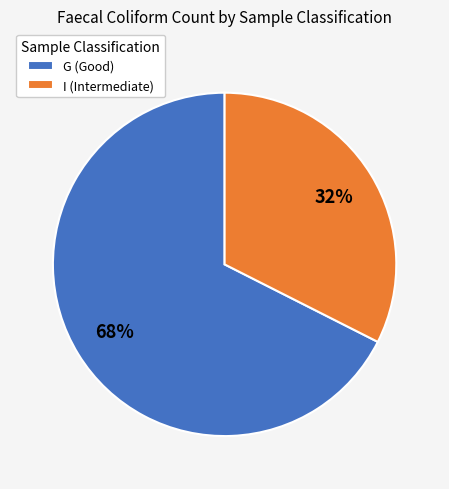

Which has a higher value, I (Intermediate) or G (Good)?

G (Good)